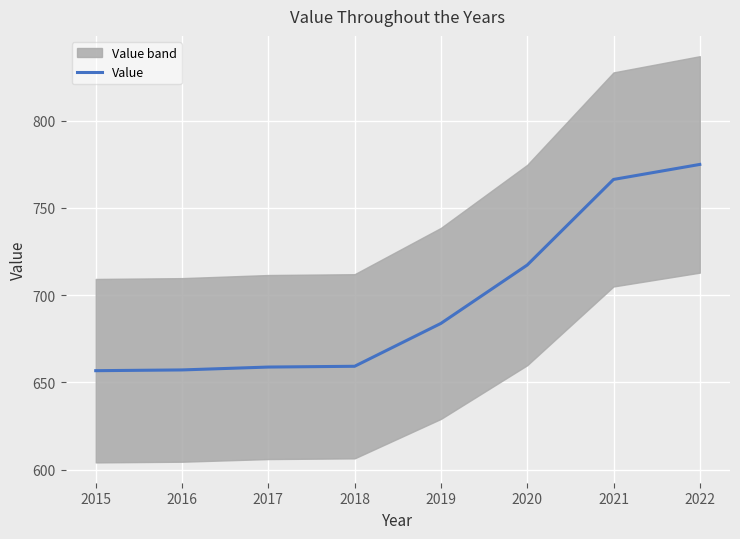

The chart shows a value of 1066.3 at 2019. True or false?

False